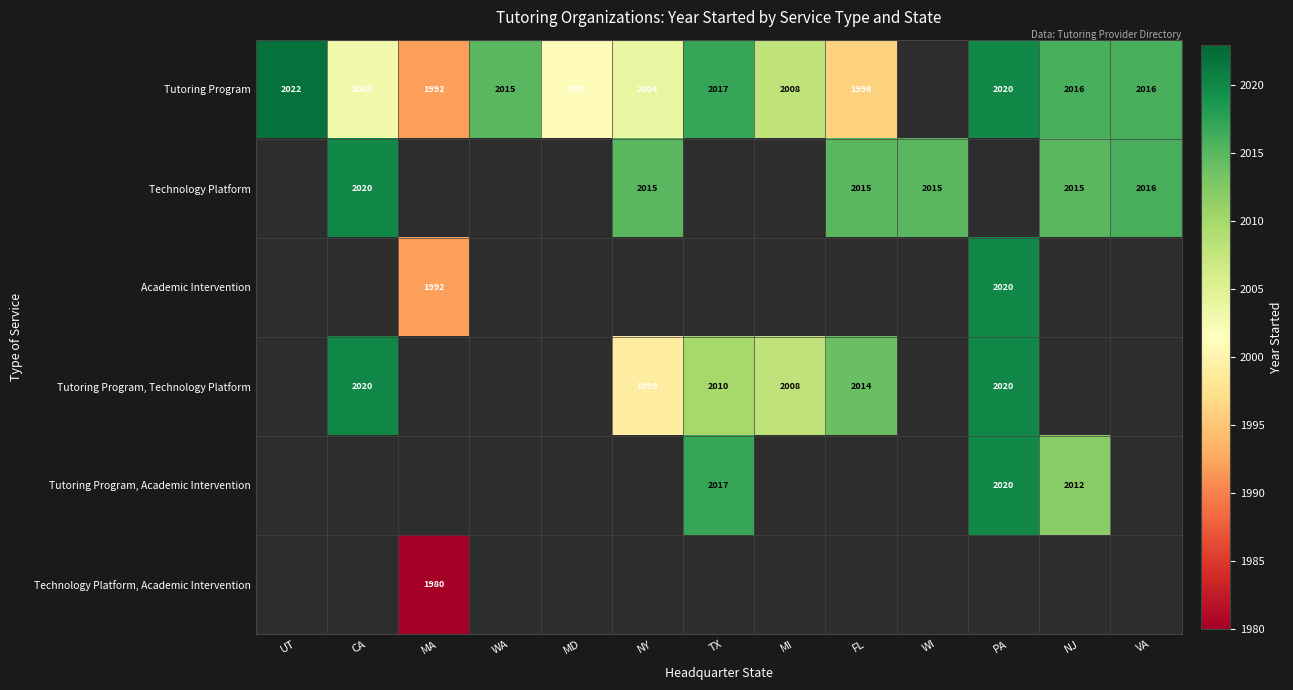

The Tutoring Program series shows 2016 at VA. True or false?

True